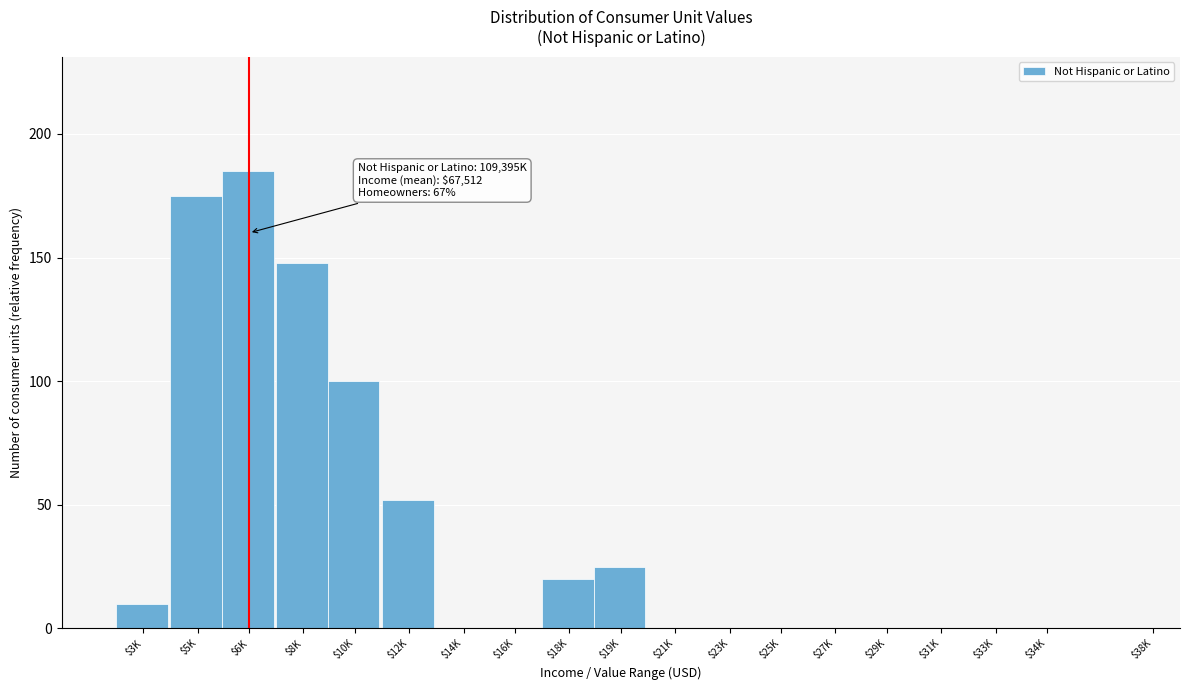

Is it true that the value at $10K is 100?

True